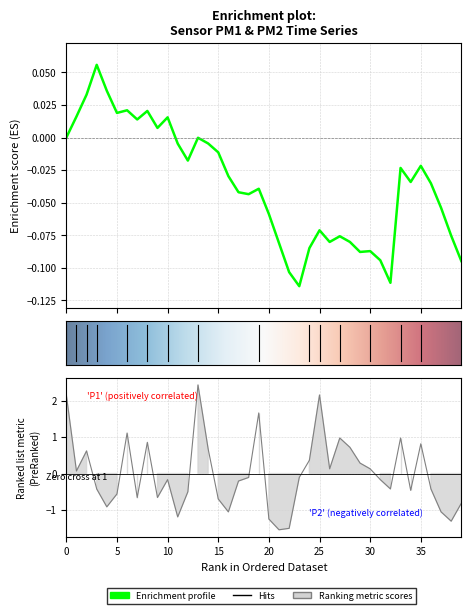

Which category has the highest value across all series?

13